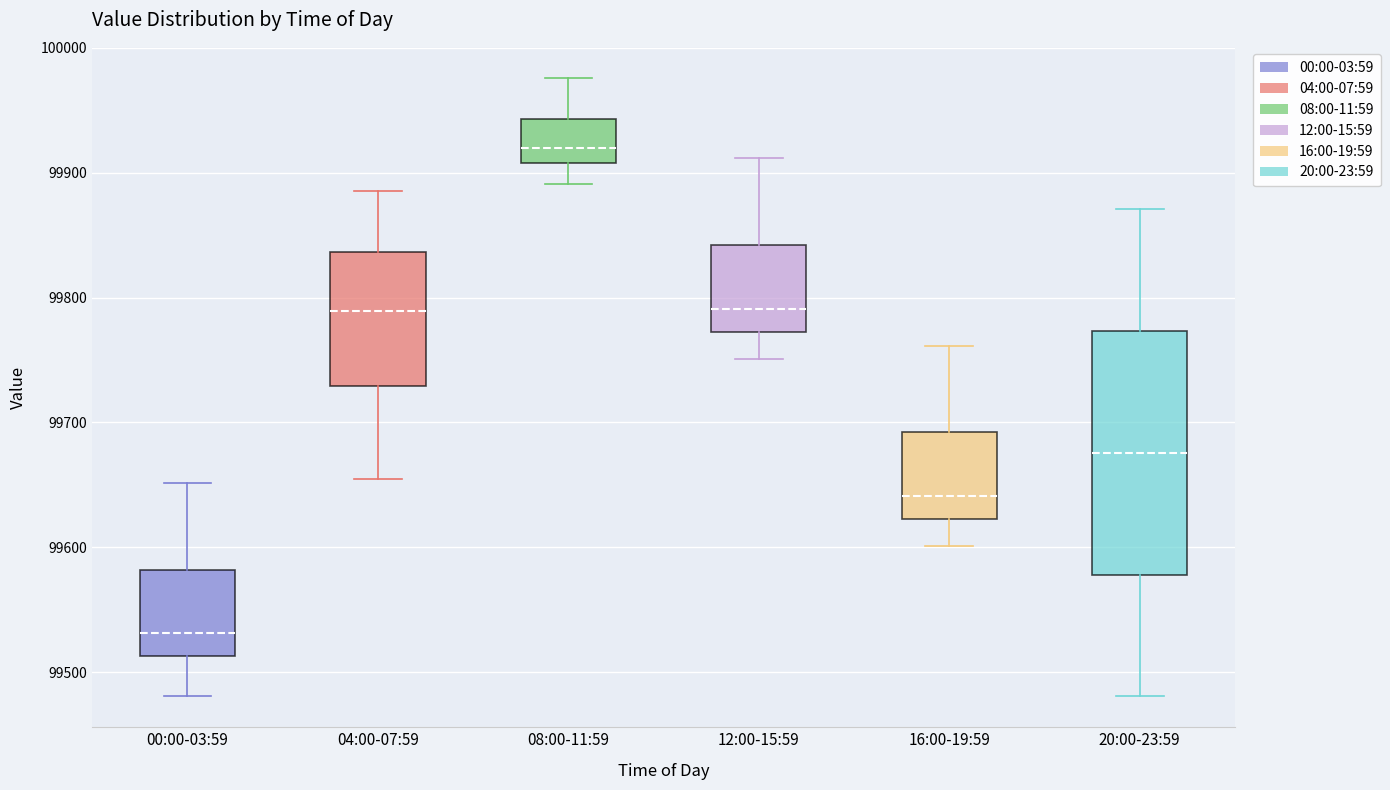

Reading left to right, read every box against the y-axis: the position of its median line, the range the box covers, and the ends of its whiskers. The values are not printed on the chart, so give them approximately, as read against the axis.

00:00-03:59: median 99530, box 99510 to 99580, whiskers 99480 to 99650
04:00-07:59: median 99790, box 99730 to 99840, whiskers 99660 to 99890
08:00-11:59: median 99920, box 99910 to 99940, whiskers 99890 to 99980
12:00-15:59: median 99790, box 99770 to 99840, whiskers 99750 to 99910
16:00-19:59: median 99640, box 99620 to 99690, whiskers 99600 to 99760
20:00-23:59: median 99680, box 99580 to 99770, whiskers 99480 to 99870